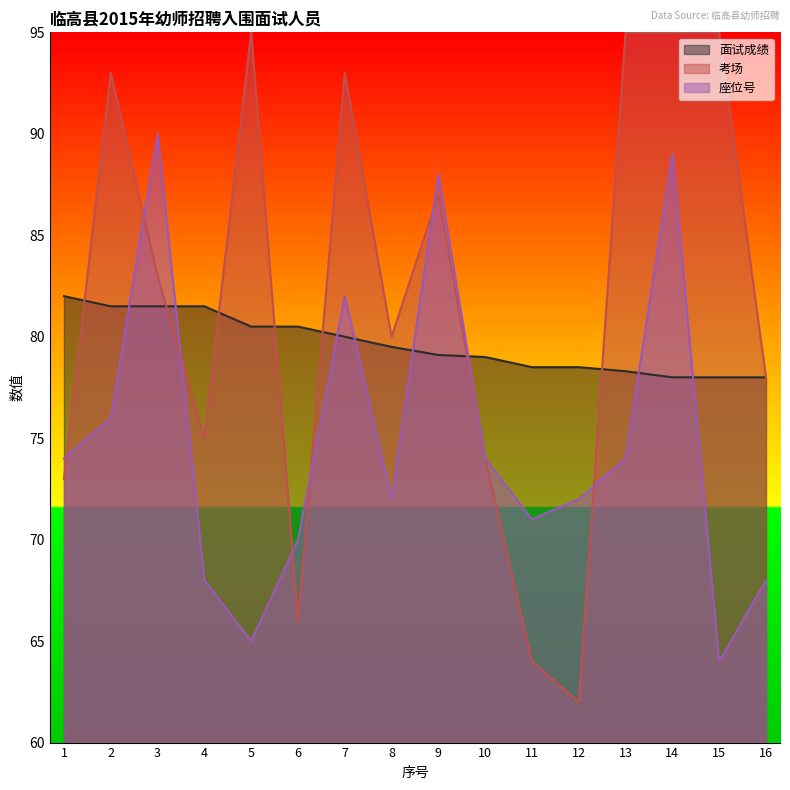

How many lines are shown in the chart?

3